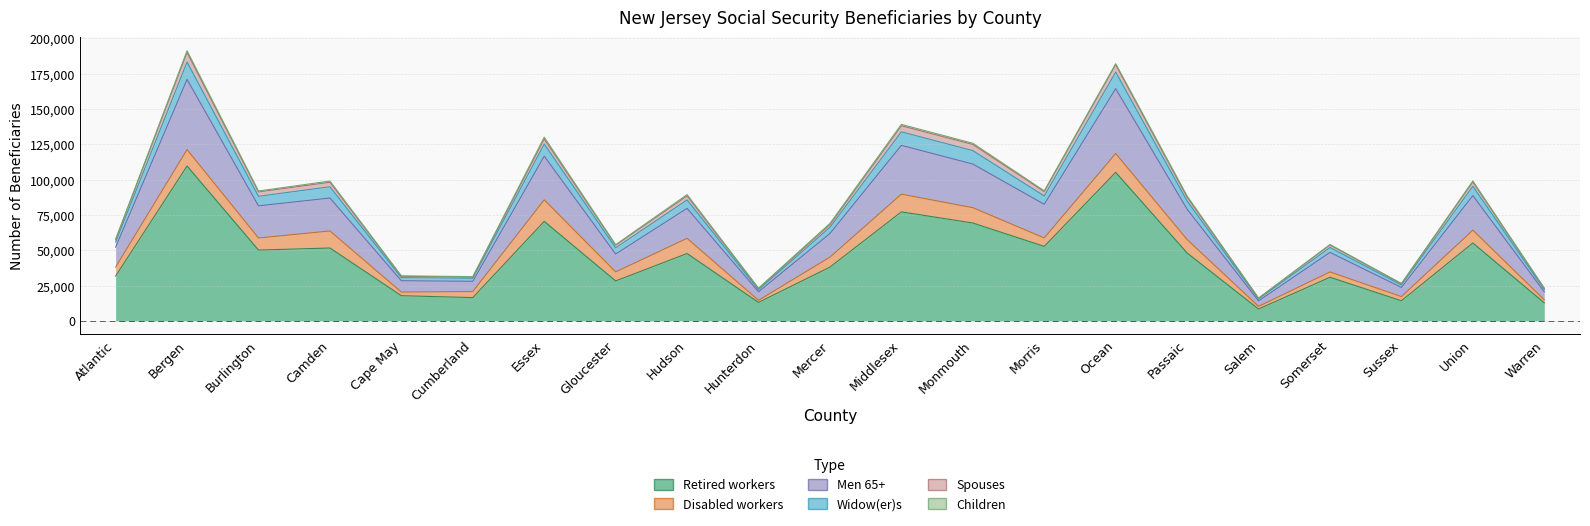

What is the label of the 3rd point from the left?

Burlington